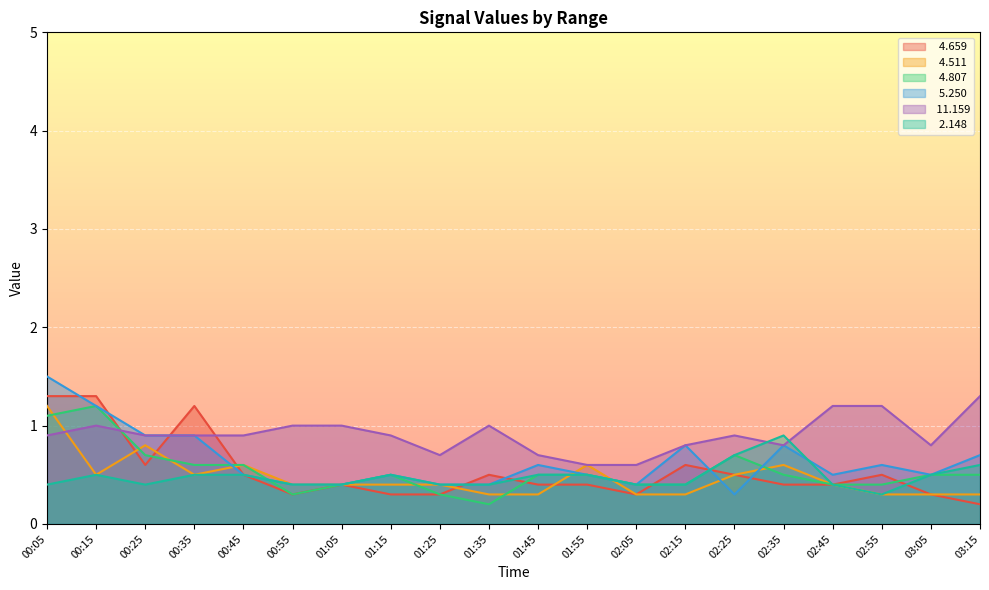

Reading right to left, what are all the values shown in this chart?

  4.659: 0.2	0.3	0.5	0.4	0.4	0.5	0.6	0.3	0.4	0.4	0.5	0.3	0.3	0.4	0.3	0.5	1.2	0.6	1.3	1.3
  4.511: 0.3	0.3	0.3	0.4	0.6	0.5	0.3	0.3	0.6	0.3	0.3	0.4	0.4	0.4	0.4	0.6	0.5	0.8	0.5	1.2
  4.807: 0.5	0.5	0.4	0.4	0.5	0.7	0.4	0.4	0.5	0.5	0.2	0.3	0.5	0.4	0.3	0.6	0.6	0.7	1.2	1.1
  5.250: 0.7	0.5	0.6	0.5	0.8	0.3	0.8	0.4	0.5	0.6	0.4	0.4	0.5	0.4	0.4	0.5	0.9	0.9	1.2	1.5
 11.159: 1.3	0.8	1.2	1.2	0.8	0.9	0.8	0.6	0.6	0.7	1.0	0.7	0.9	1.0	1.0	0.9	0.9	0.9	1.0	0.9
  2.148: 0.6	0.5	0.3	0.4	0.9	0.7	0.4	0.4	0.5	0.5	0.4	0.4	0.5	0.4	0.4	0.5	0.5	0.4	0.5	0.4